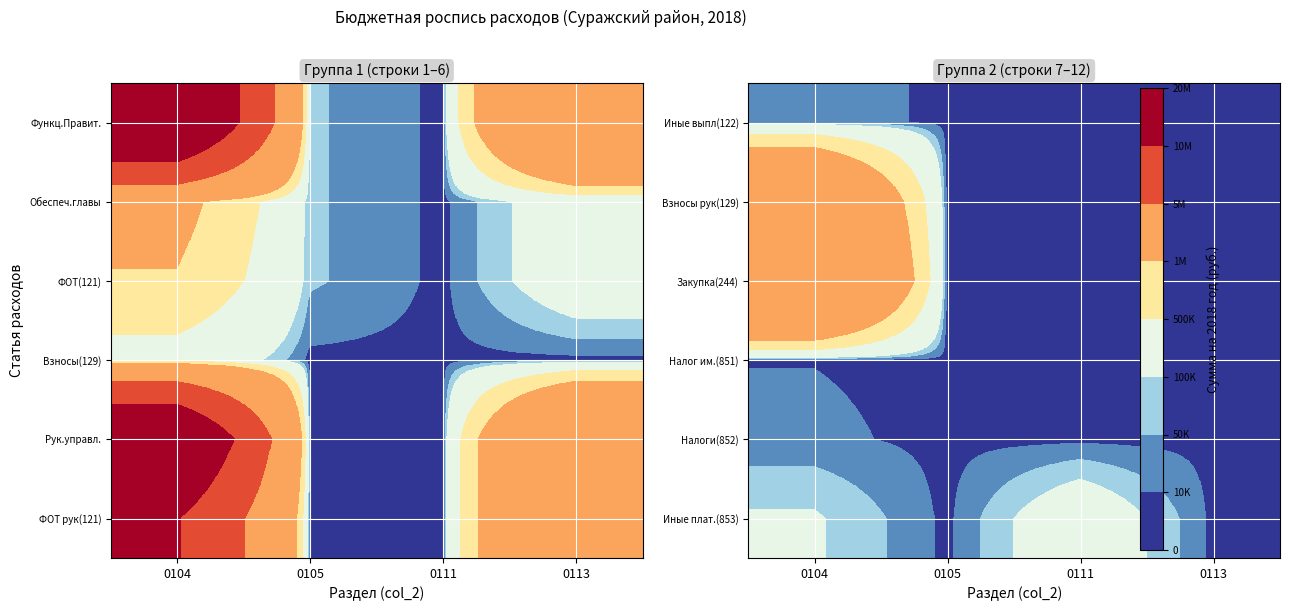

The Взносы рук(129) series shows 3131741 at 0104. True or false?

True